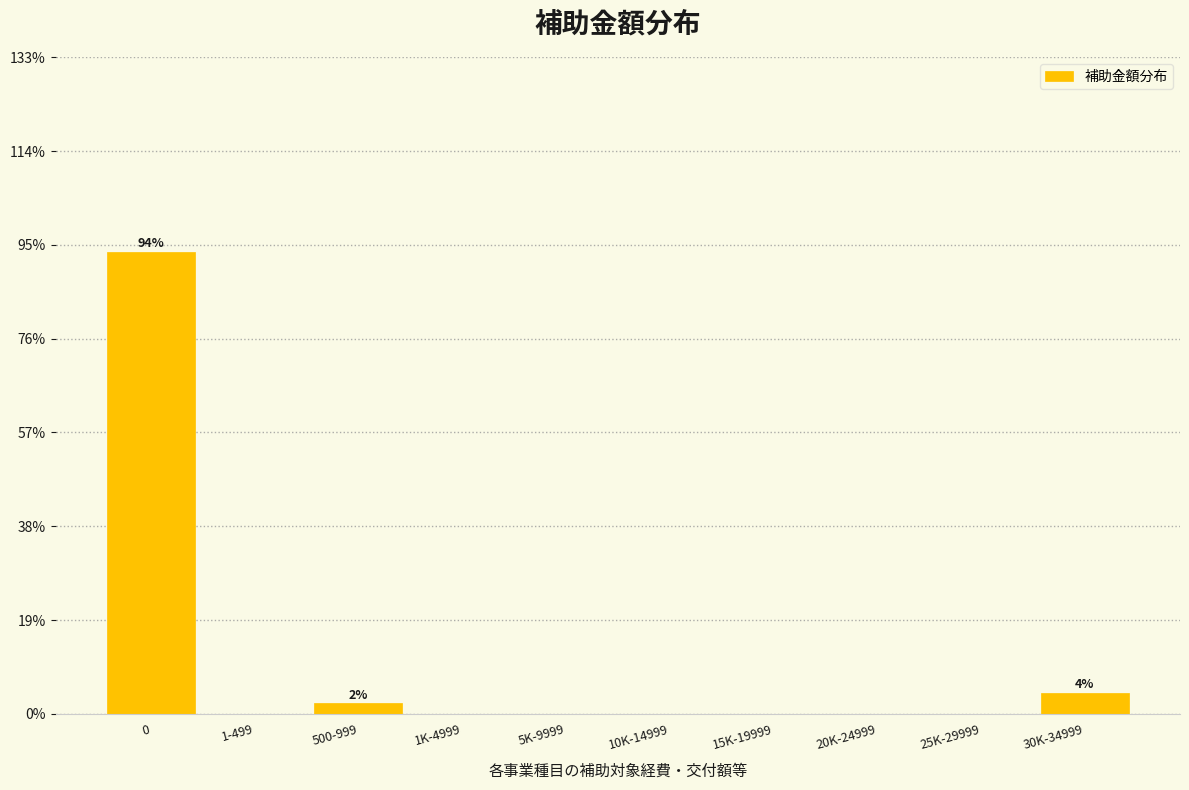

Reading left to right, what are all the values shown in this chart?

0=93.6	1-499=0.0	500-999=2.1	1K-4999=0.0	5K-9999=0.0	10K-14999=0.0	15K-19999=0.0	20K-24999=0.0	25K-29999=0.0	30K-34999=4.3